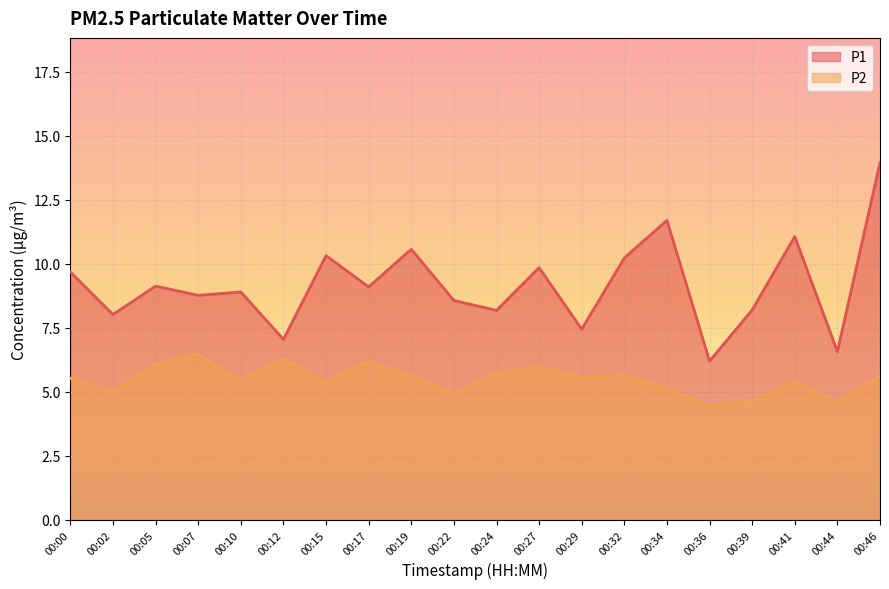

What is the difference between the maximum and minimum values in the P2 series?

2.0